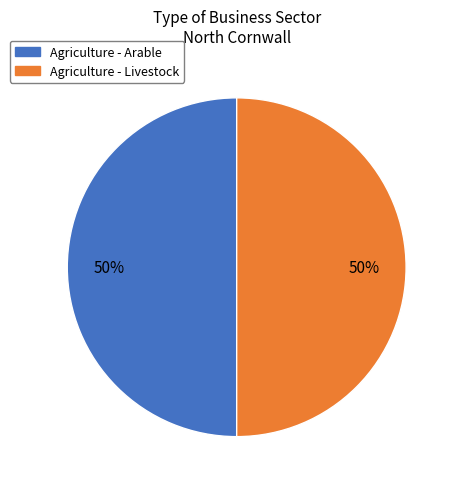

How many segments does this pie chart have?

2